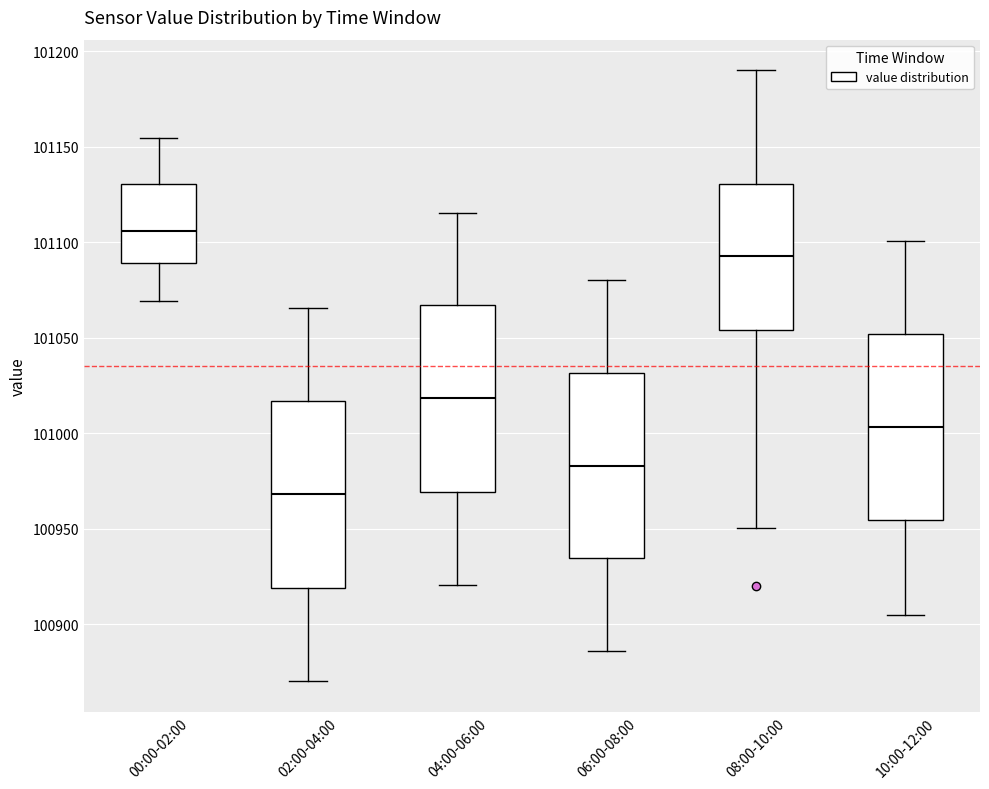

Reading left to right, read every box against the y-axis: the position of its median line, the range the box covers, and the ends of its whiskers. The values are not printed on the chart, so give them approximately, as read against the axis.

00:00-02:00: median 101105, box 101090 to 101130, whiskers 101070 to 101155
02:00-04:00: median 100970, box 100920 to 101015, whiskers 100870 to 101065
04:00-06:00: median 101020, box 100970 to 101065, whiskers 100920 to 101115
06:00-08:00: median 100985, box 100935 to 101030, whiskers 100885 to 101080
08:00-10:00: median 101095, box 101055 to 101130, whiskers 100950 to 101190
10:00-12:00: median 101005, box 100955 to 101050, whiskers 100905 to 101100